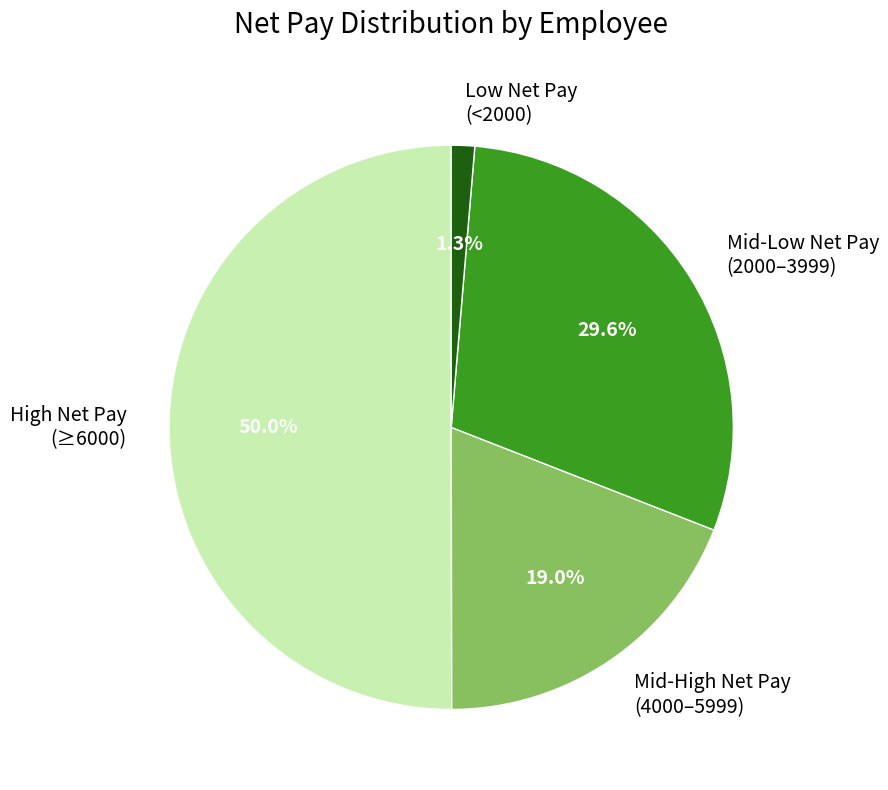

Combined, what portion of the pie is Low Net Pay (<2000) and Mid-Low Net Pay (2000–3999)?

30.9%